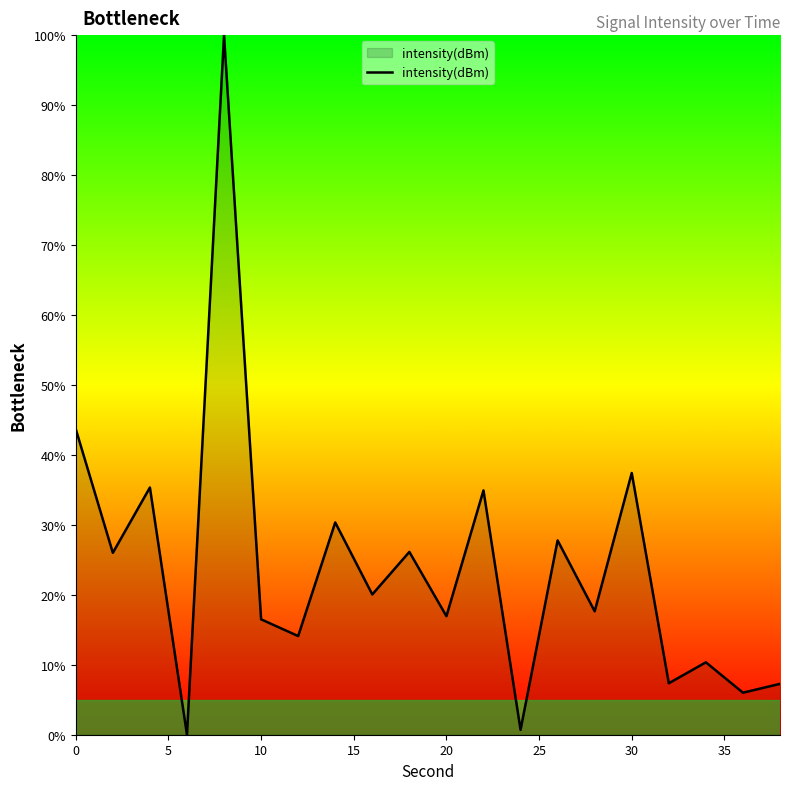

How many positive values are there?

19